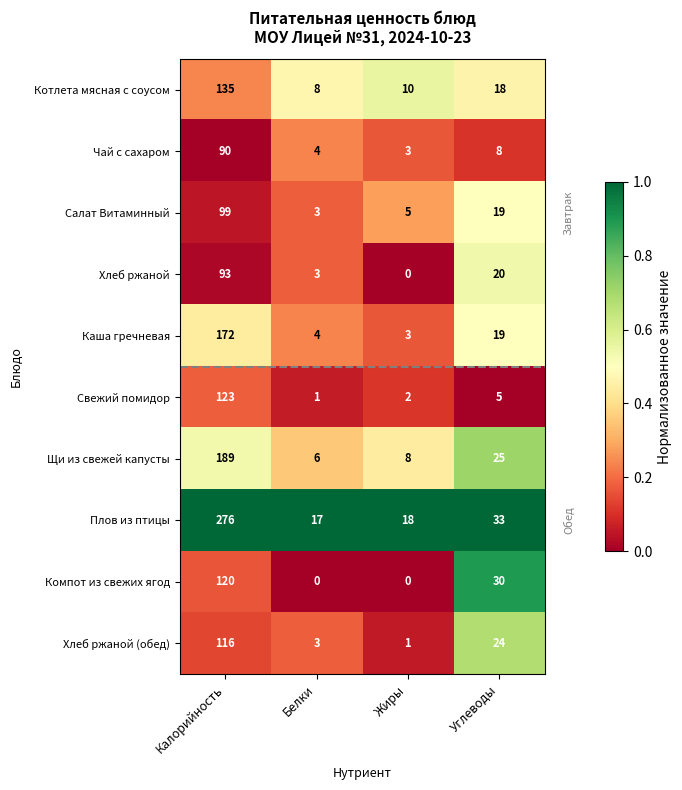

What is the total value across all series at Белки?

49